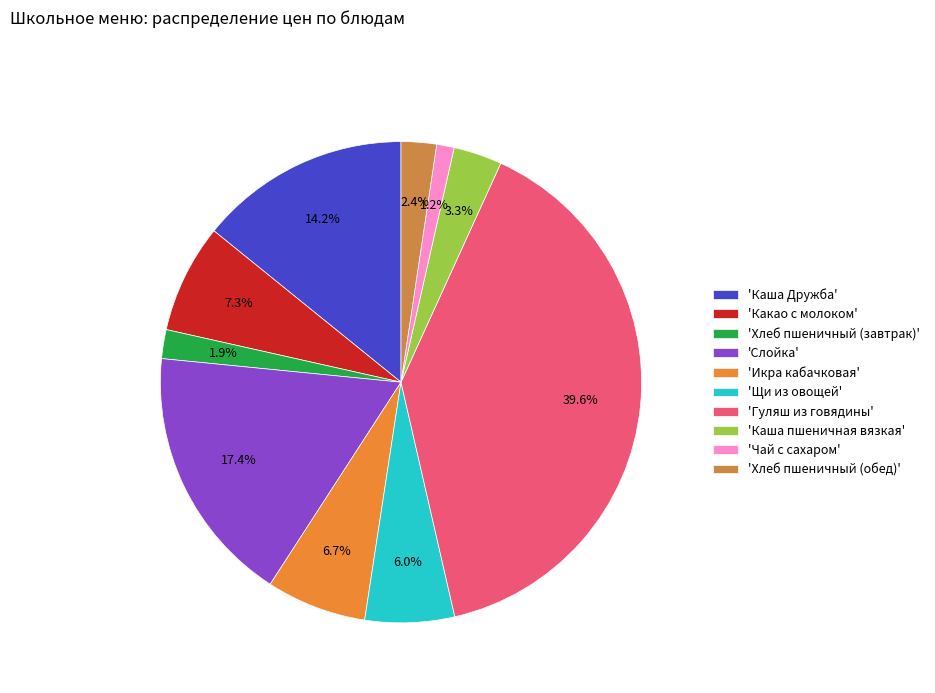

Rank the categories by value from lowest to highest.

Чай с сахаром, Хлеб пшеничный (завтрак), Хлеб пшеничный (обед), Каша пшеничная вязкая, Щи из овощей, Икра кабачковая, Какао с молоком, Каша Дружба, Слойка, Гуляш из говядины